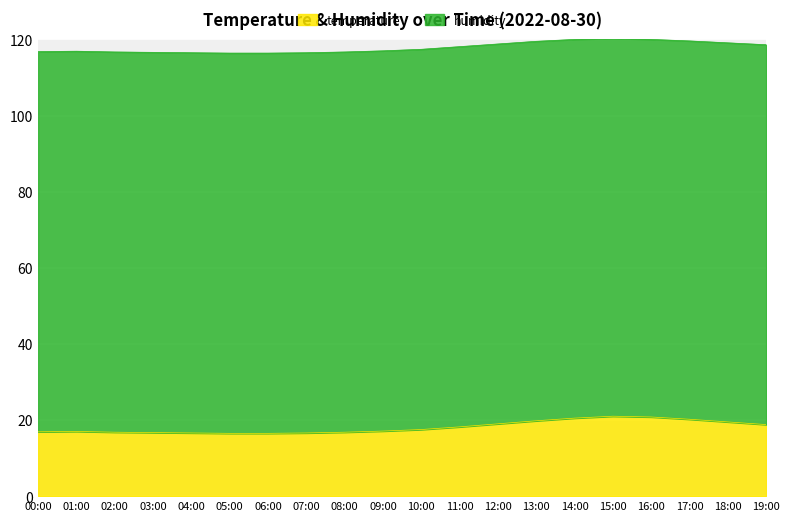

What is the label of the 1st point from the left?

00:00